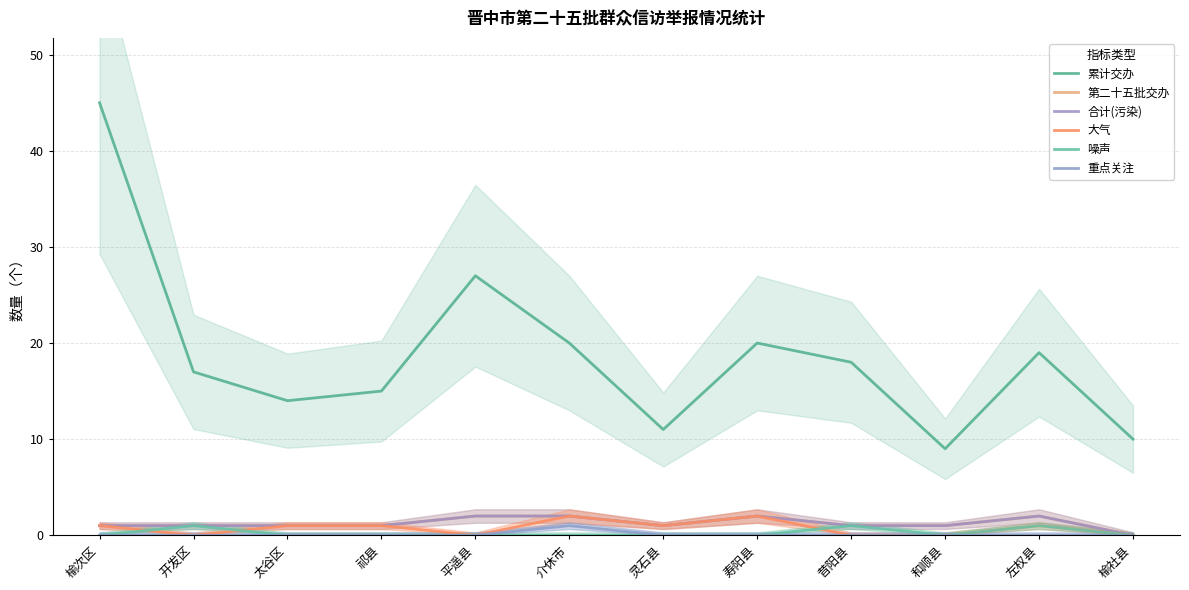

Rank the series at 灵石县 from lowest to highest value.

噪声, 重点关注, 第二十五批交办, 合计(污染), 大气, 累计交办